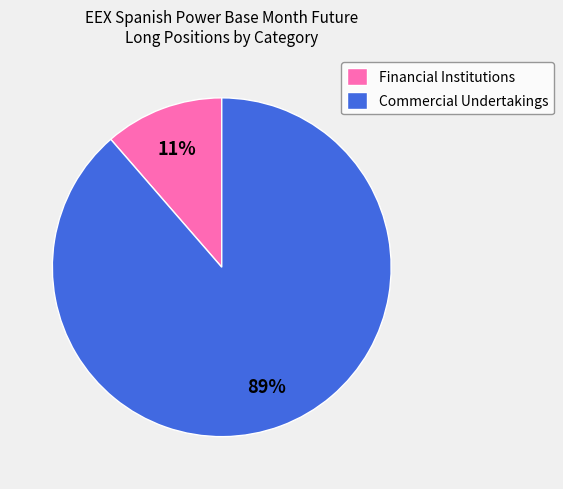

How many slices are in this pie chart?

2